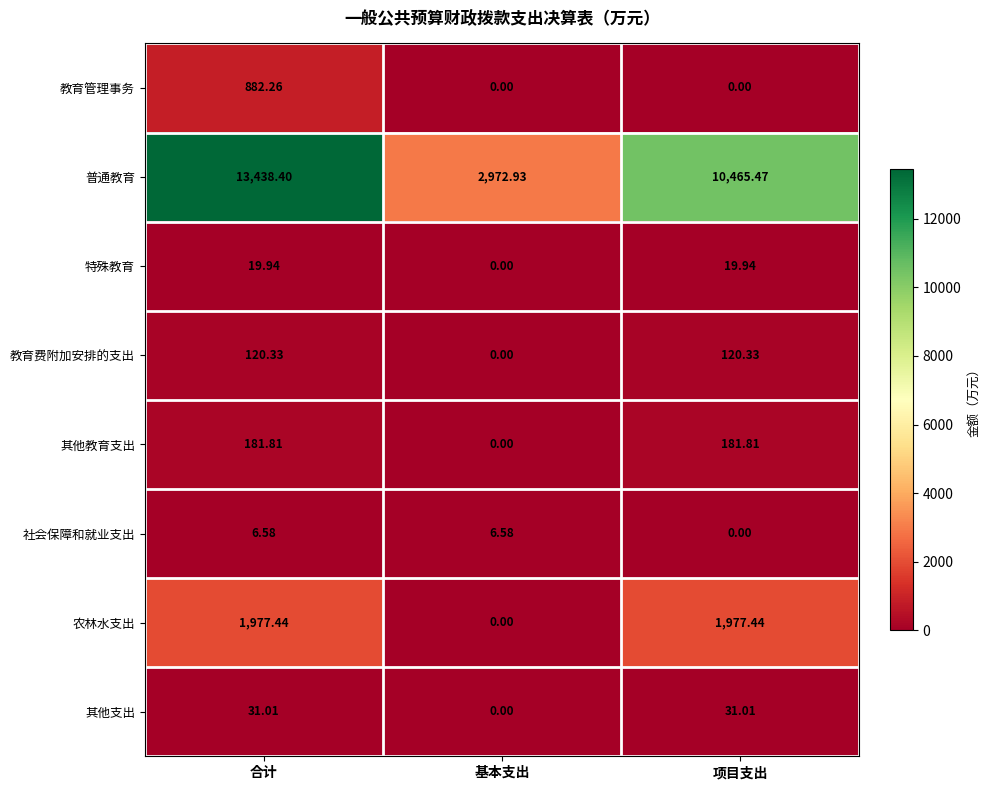

How many values in 特殊教育 are above zero?

2